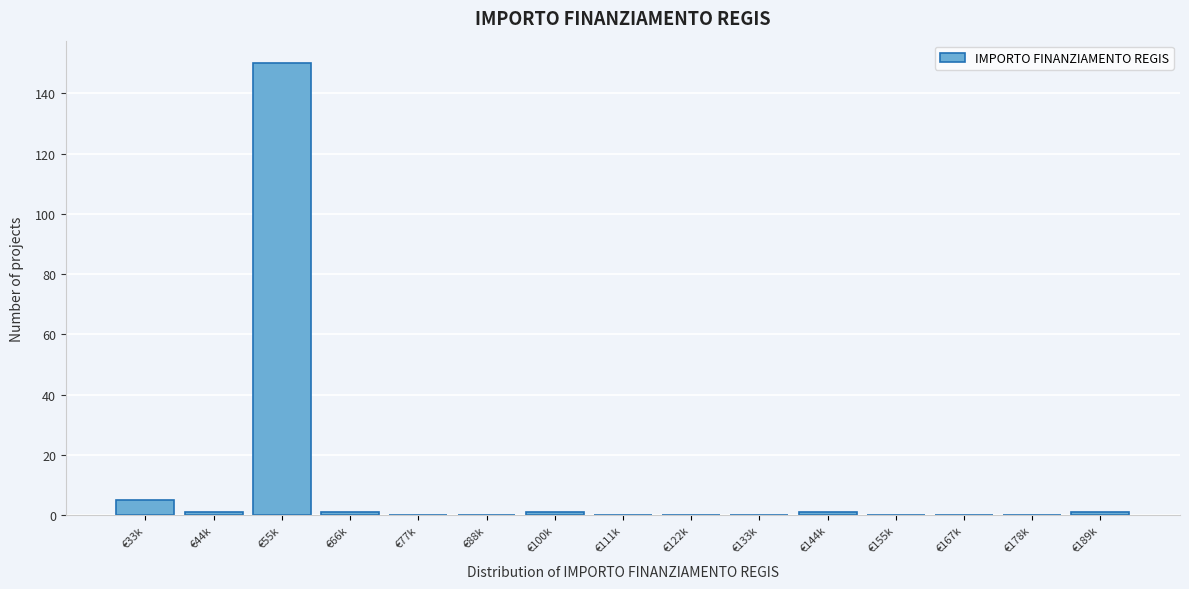

Reading left to right, list all the values displayed in this chart.

€33k=5	€44k=1	€55k=150	€66k=1	€77k=0	€88k=0	€100k=1	€111k=0	€122k=0	€133k=0	€144k=1	€155k=0	€167k=0	€178k=0	€189k=1